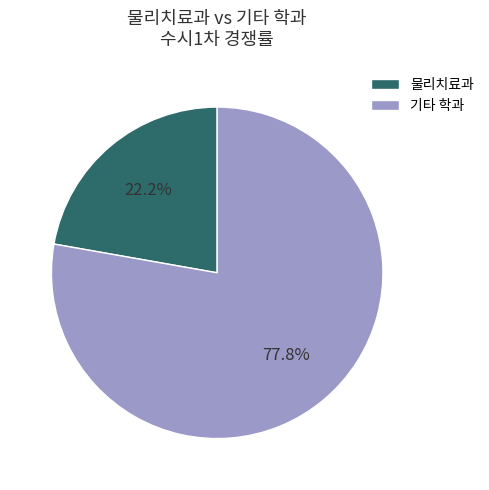

What portion of the pie excludes 물리치료과?

77.8%